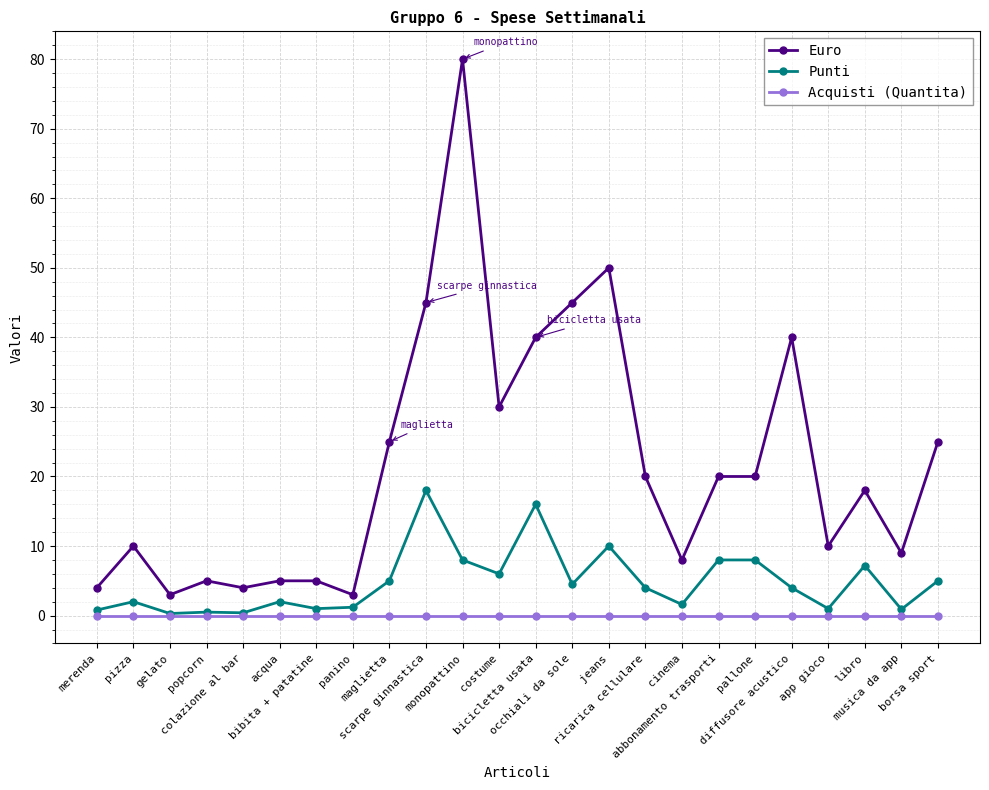

Is the value of Punti at libro greater than the value of Acquisti (Quantita) at gelato?

Yes